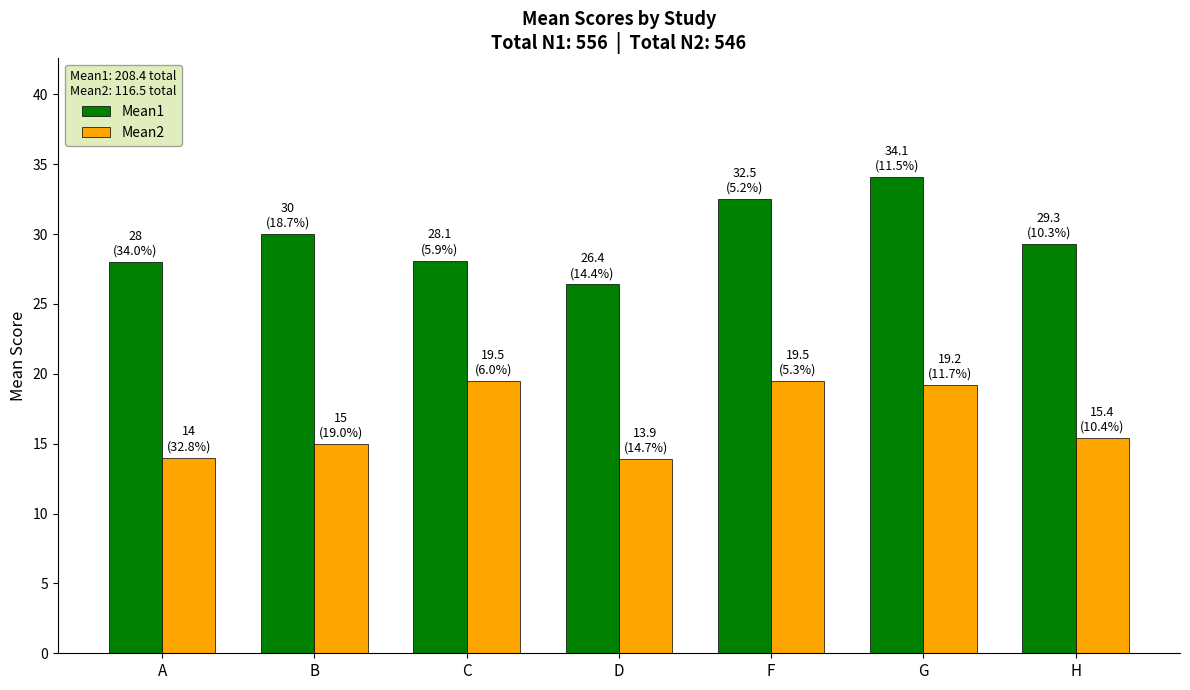

Rank the series by their maximum value, from highest to lowest.

Mean1, Mean2